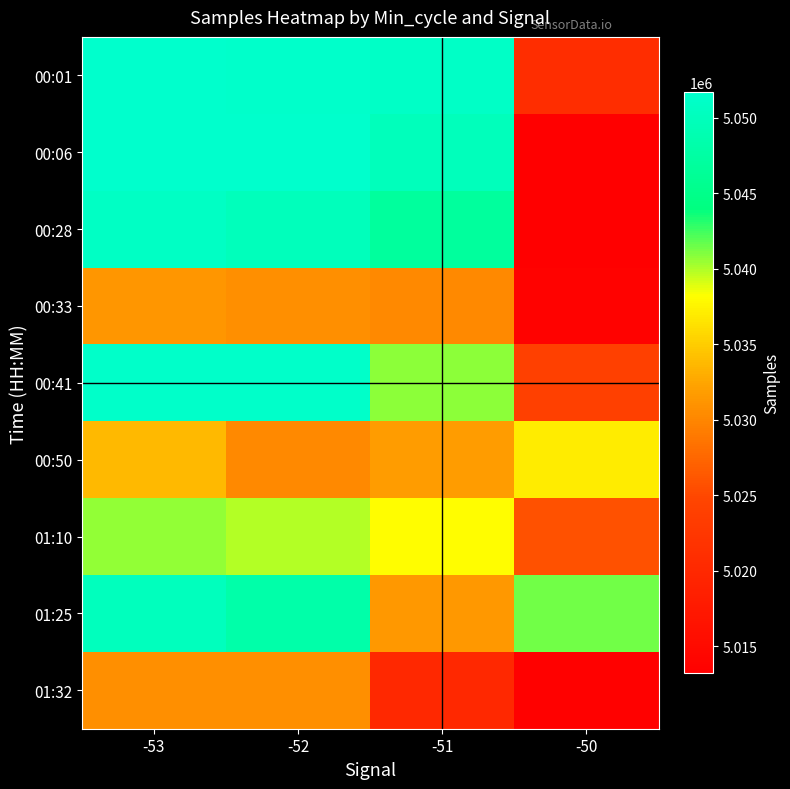

Reading left to right, list all the values displayed in this chart.

00:01: -53=5051646	-52=5051503	-51=5051057	-50=5021006
00:06: -53=5051660	-52=5051588	-51=5049976	-50=5013296
00:28: -53=5050864	-52=5049889	-51=5046935	-50=5013215
00:33: -53=5031260	-52=5030754	-51=5030252	-50=5013672
00:41: -53=5051257	-52=5051250	-51=5040833	-50=5024129
00:50: -53=5033763	-52=5030252	-51=5031799	-50=5037066
01:10: -53=5040573	-52=5039804	-51=5038101	-50=5025689
01:25: -53=5050063	-52=5048101	-51=5031415	-50=5041390
01:32: -53=5030746	-52=5030710	-51=5020030	-50=5013624